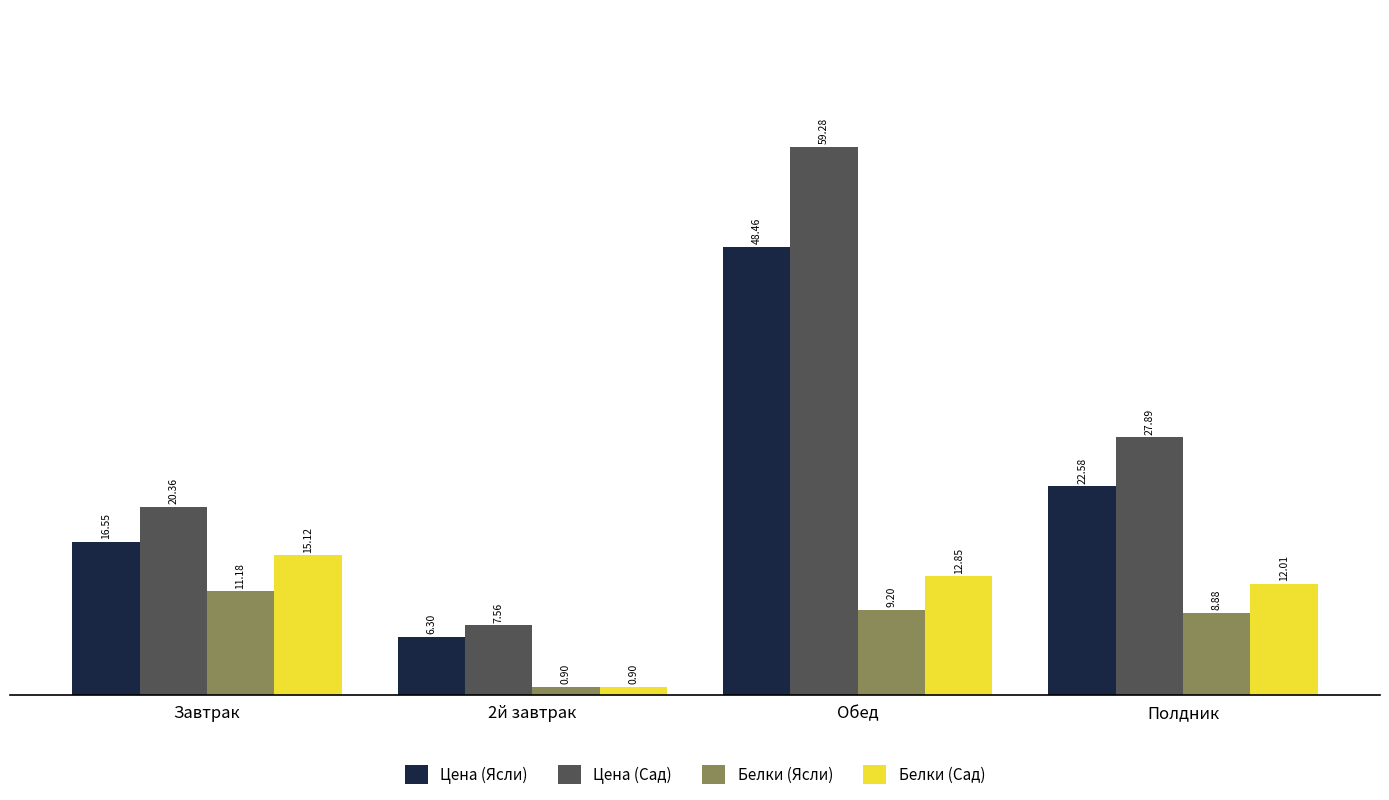

The value of Цена (Сад) at Полдник is 27.9. True or false?

True